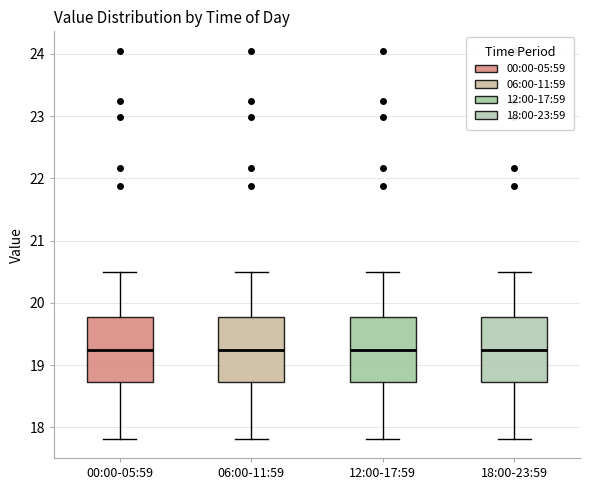

Reading left to right, read every box against the y-axis: the position of its median line, the range the box covers, and the ends of its whiskers. The values are not printed on the chart, so give them approximately, as read against the axis.

00:00-05:59: median 19.2, box 18.7 to 19.8, whiskers 17.8 to 20.5
06:00-11:59: median 19.2, box 18.7 to 19.8, whiskers 17.8 to 20.5
12:00-17:59: median 19.2, box 18.7 to 19.8, whiskers 17.8 to 20.5
18:00-23:59: median 19.2, box 18.7 to 19.8, whiskers 17.8 to 20.5